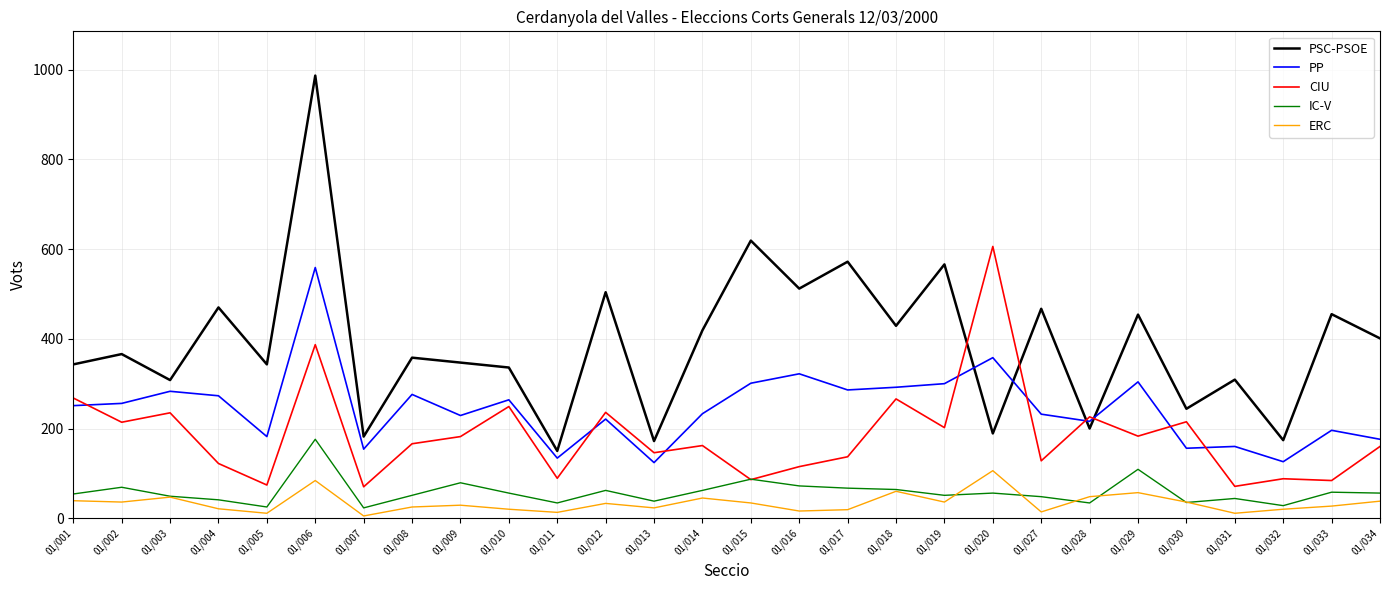

Between 01/003 and 01/019, which series saw the biggest shift?

PSC-PSOE